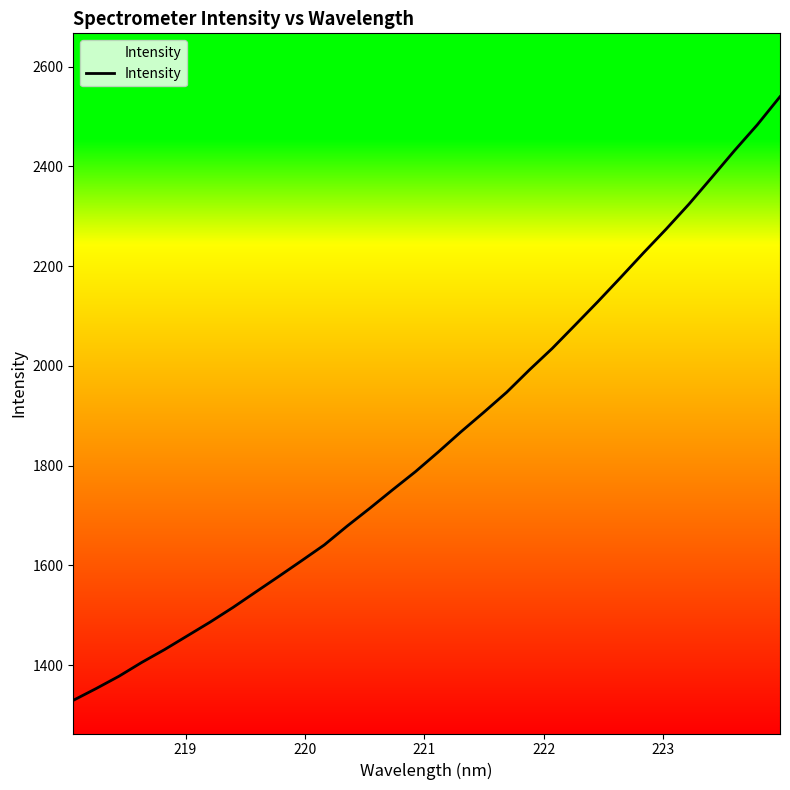

What is the difference between the maximum and minimum values?

1210.0